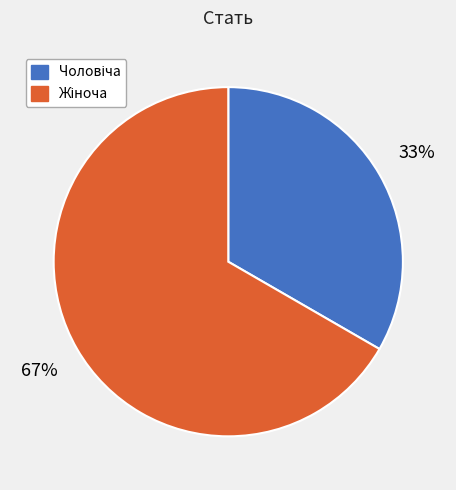

Is there any slice that represents more than half of the pie?

Yes